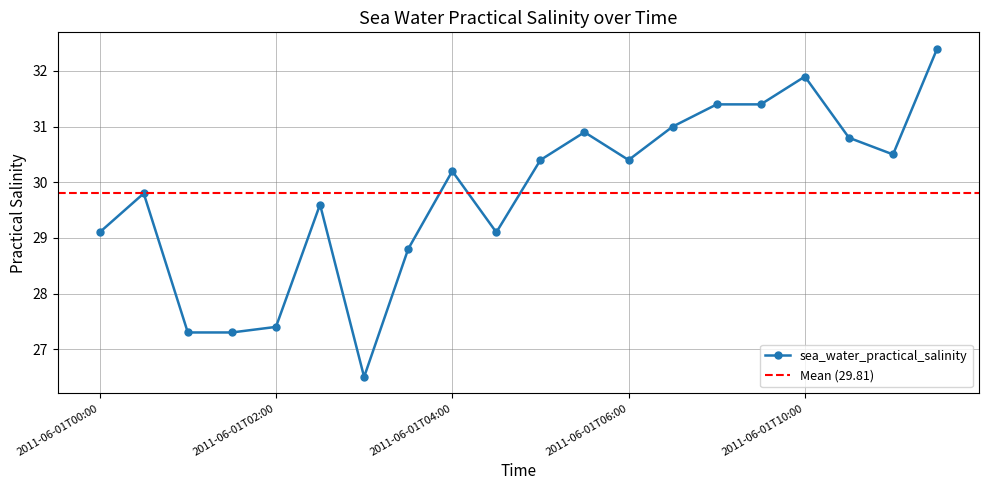

Where is the first local maximum?

2011-06-01T00:30